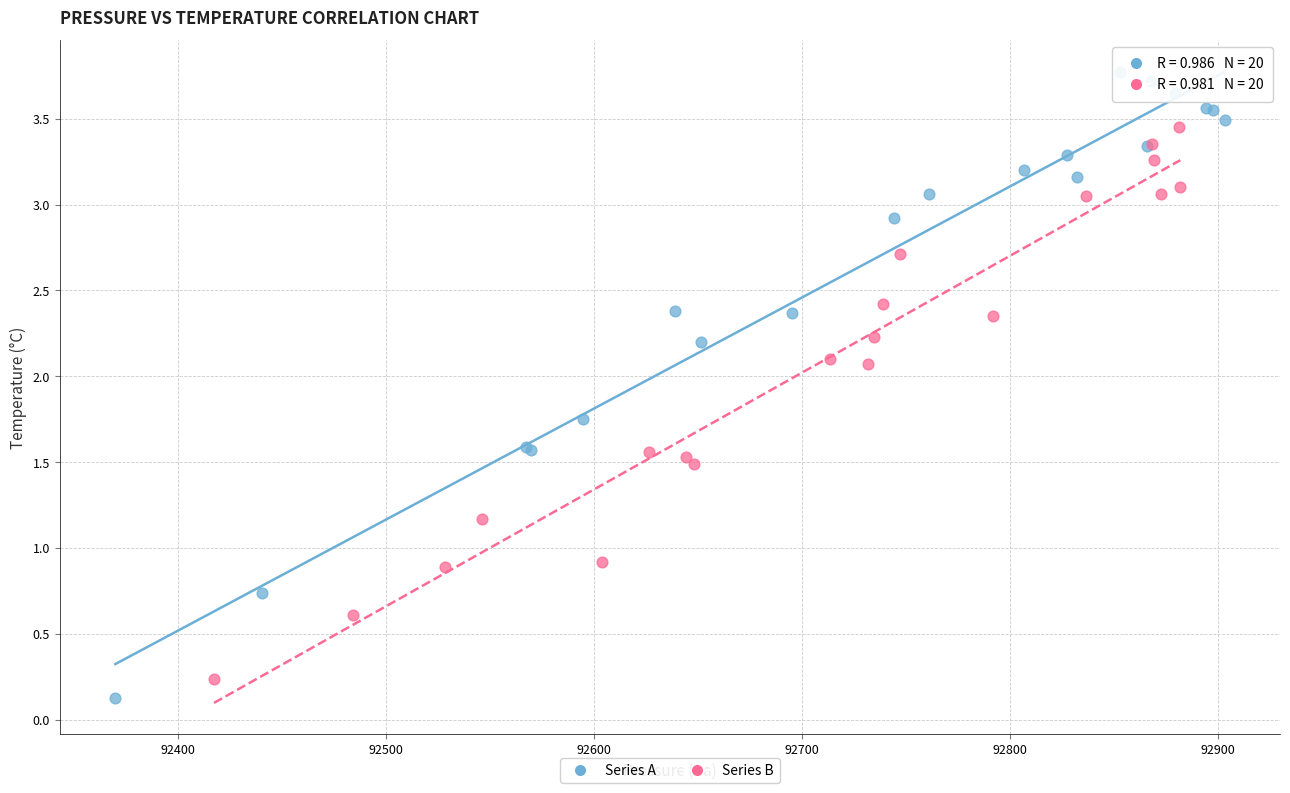

What are all the series names shown in the legend?

Series A, Series B